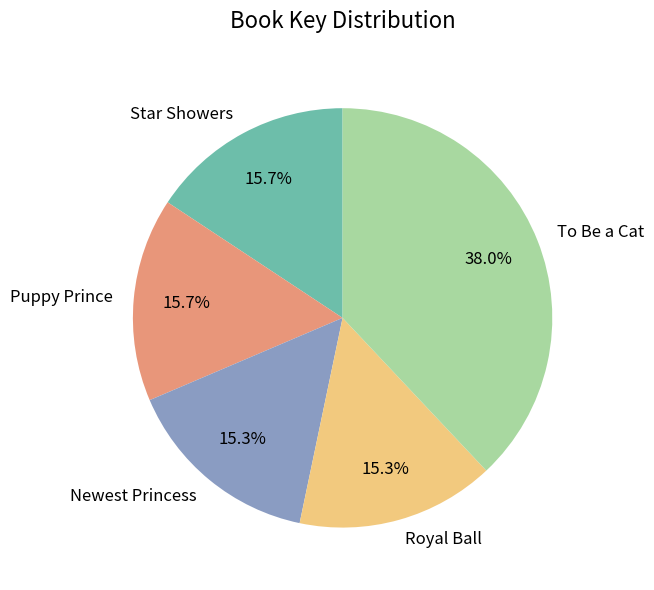

Does To Be a Cat represent more than half of the total?

No